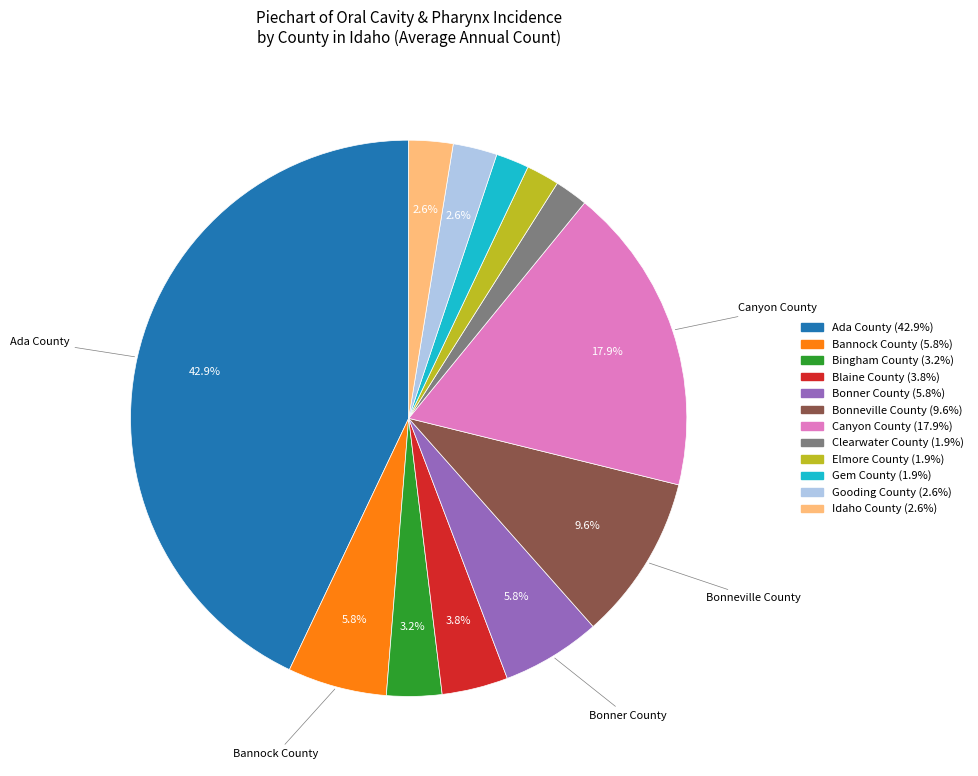

Count the number of slices in the pie.

12